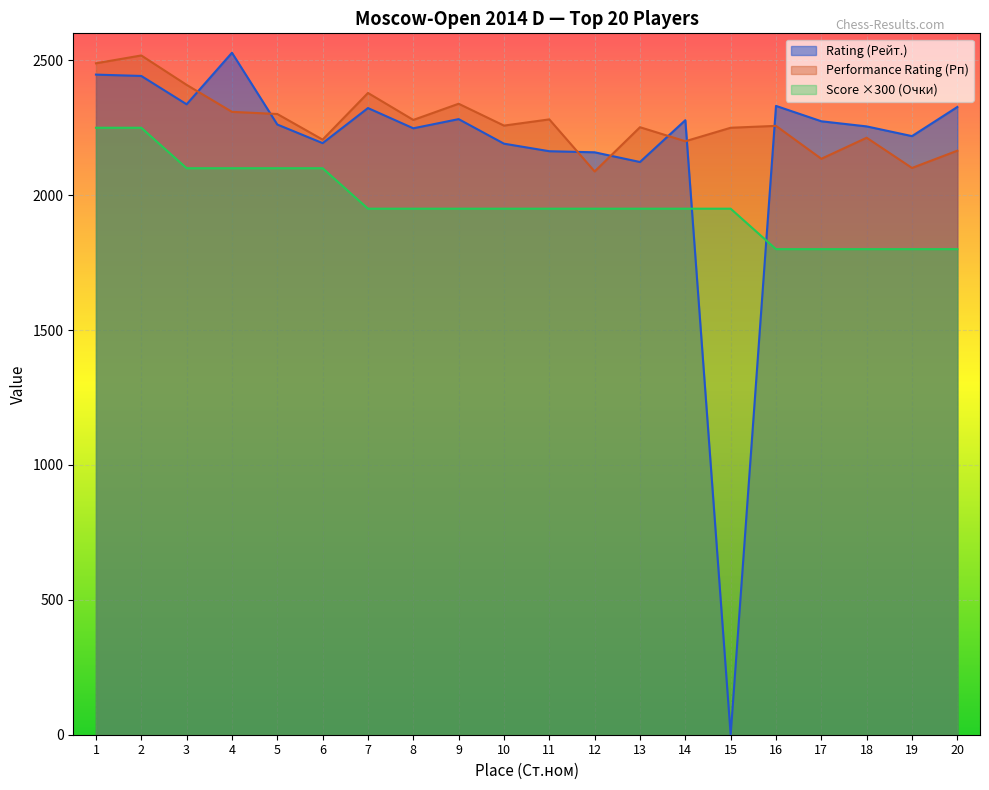

Between 11 and 12, which series saw the biggest shift?

Performance Rating (Рп)